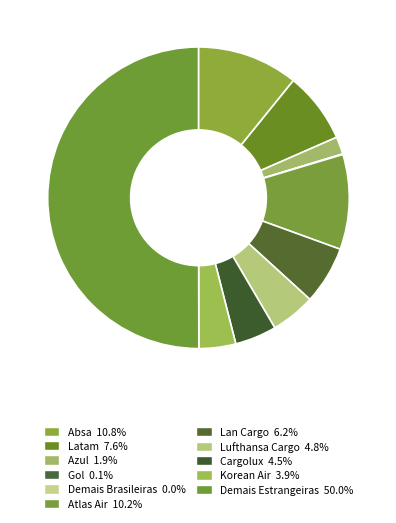

To the nearest percent, what is the difference between the largest and smallest slice percentages?

50%